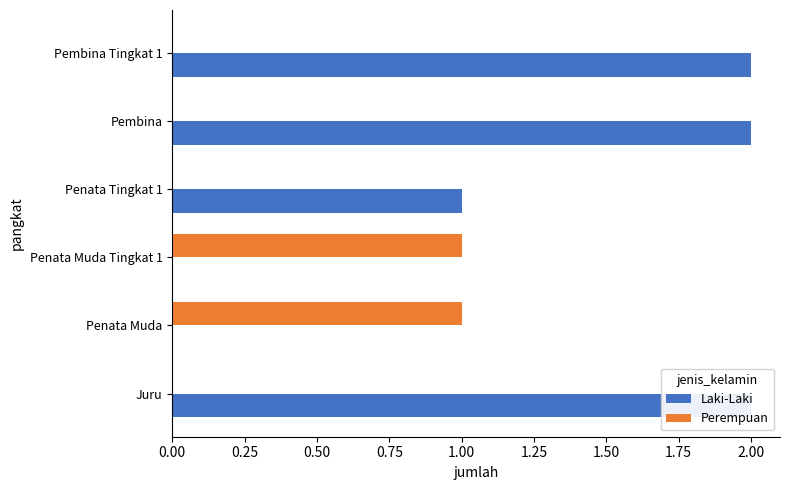

Which has a higher value, Penata Muda or Penata Tingkat 1?

Penata Tingkat 1